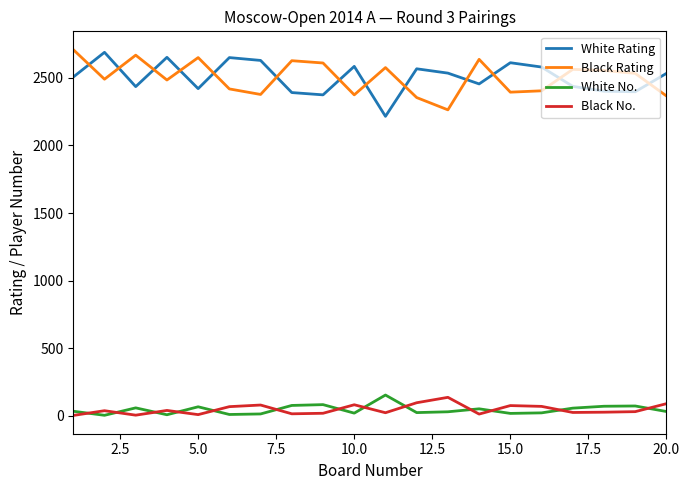

What is the maximum value shown in the chart?

2710